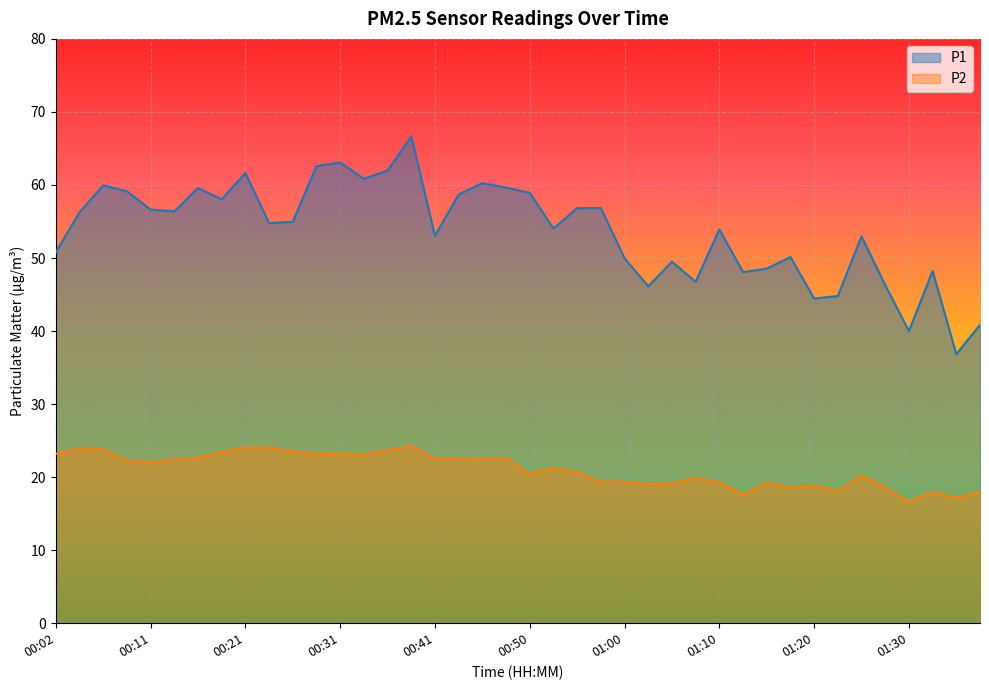

What is the sum of all P2 values?

842.5